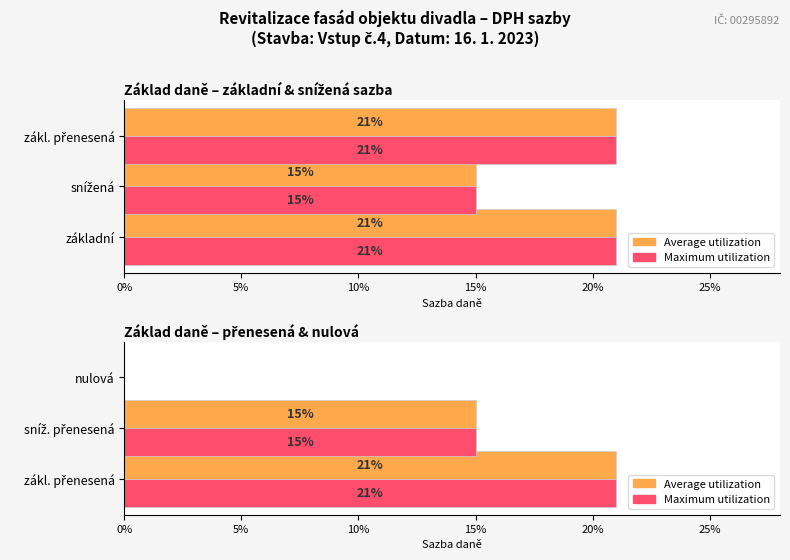

List the series in order of their peak value, lowest first.

Average utilization, Maximum utilization